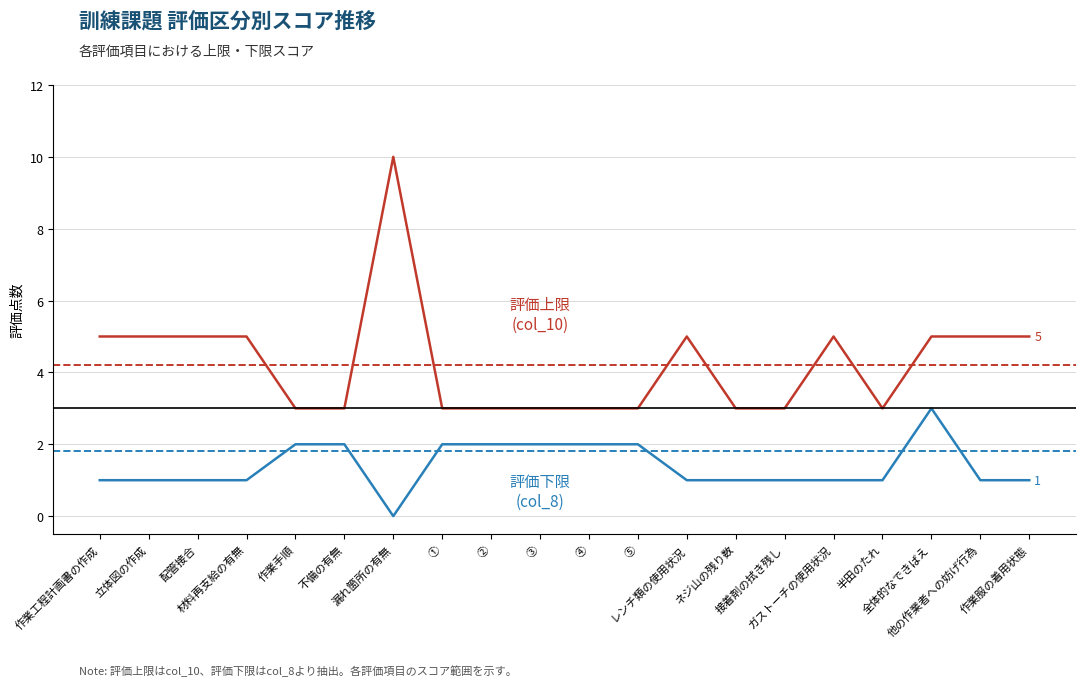

Reading right to left, list all the values displayed in this chart.

評価上限 (col_10): 作業服の着用状態=5	他の作業者への妨げ行為=5	全体的なできばえ=5	半田のたれ=3	ガストーチの使用状況=5	接着剤の拭き残し=3	ネジ山の残り数=3	レンチ類の使用状況=5	⑤=3	④=3	③=3	②=3	①=3	漏れ箇所の有無=10	不備の有無=3	作業手順=3	材料再支給の有無=5	配管接合=5	立体図の作成=5	作業工程計画書の作成=5
評価下限 (col_8): 作業服の着用状態=1	他の作業者への妨げ行為=1	全体的なできばえ=3	半田のたれ=1	ガストーチの使用状況=1	接着剤の拭き残し=1	ネジ山の残り数=1	レンチ類の使用状況=1	⑤=2	④=2	③=2	②=2	①=2	漏れ箇所の有無=0	不備の有無=2	作業手順=2	材料再支給の有無=1	配管接合=1	立体図の作成=1	作業工程計画書の作成=1